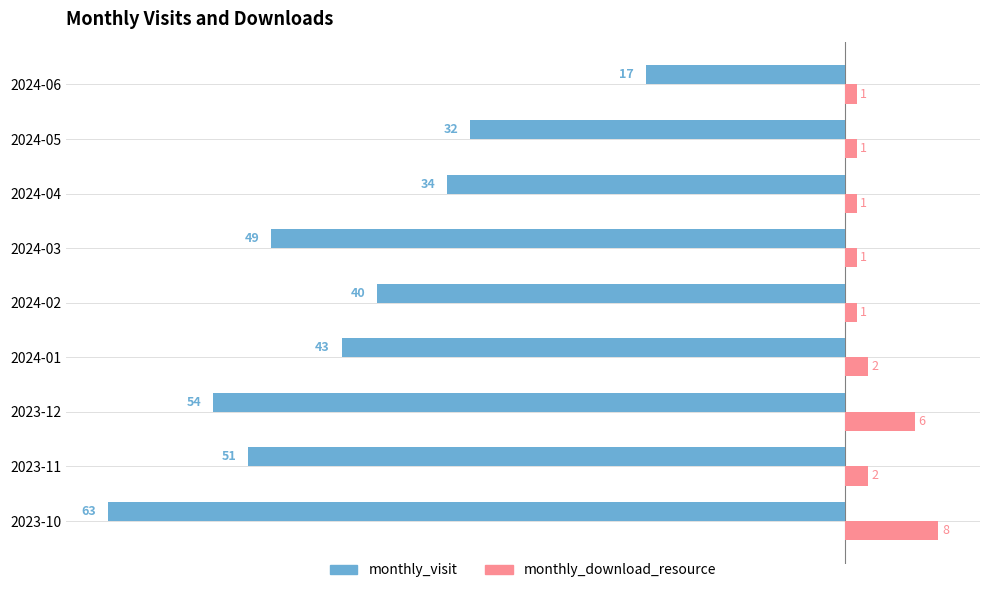

Which series has the largest range (max minus min)?

monthly_visit